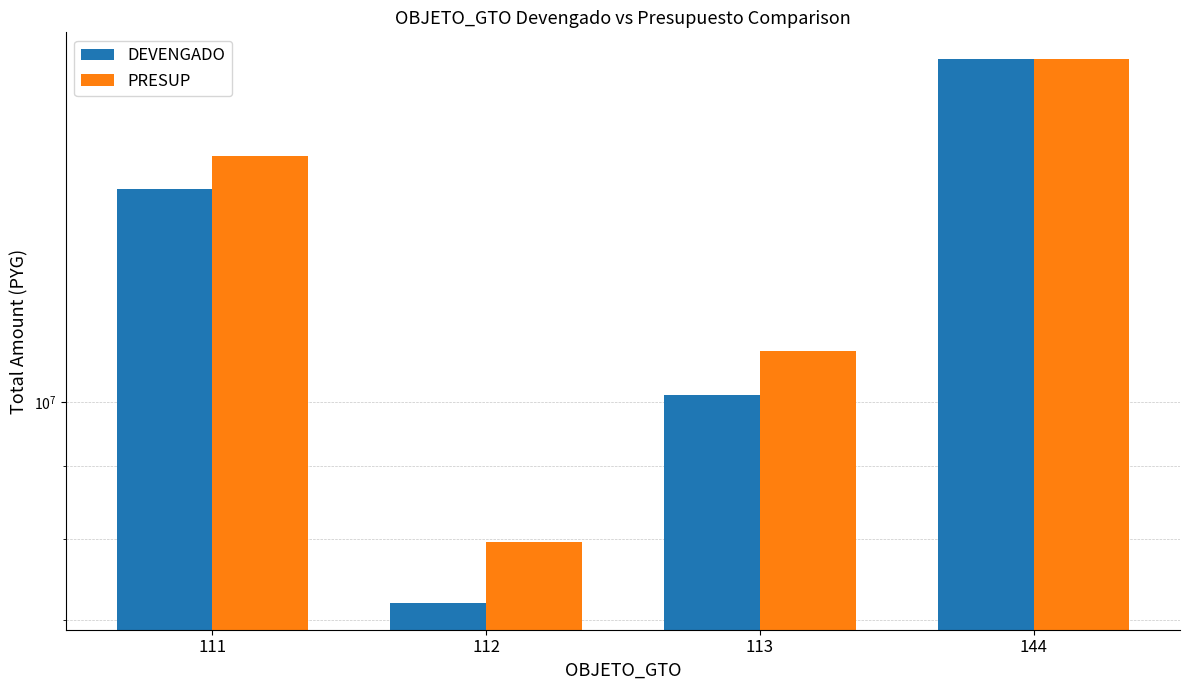

What is the value of the DEVENGADO bar at the 3rd from the left?

10122000